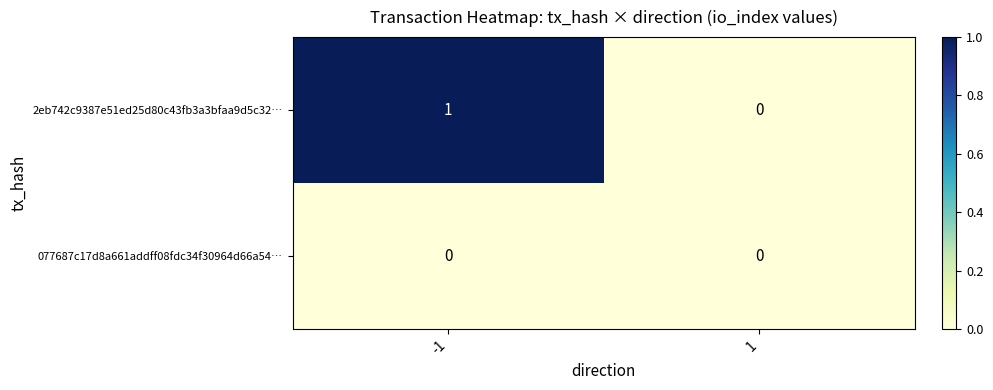

Which series has the largest total across all categories?

2eb742c9387e51ed25d80c43fb3a3bfaa9d5c32…